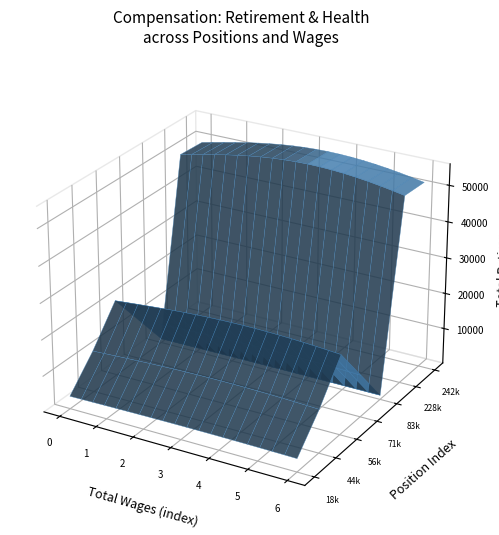

Reading right to left, what are all the values shown in this chart?

total_wages: 18995	44630	56301	71776	83458	228155	242310
total_retirement: 3581	11527	21135	11179	1195	49746	49393